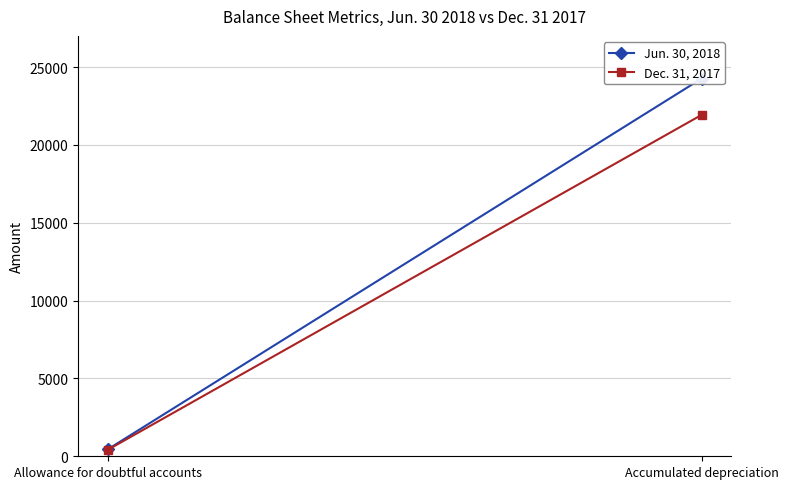

What position from the right is Allowance for doubtful accounts?

2